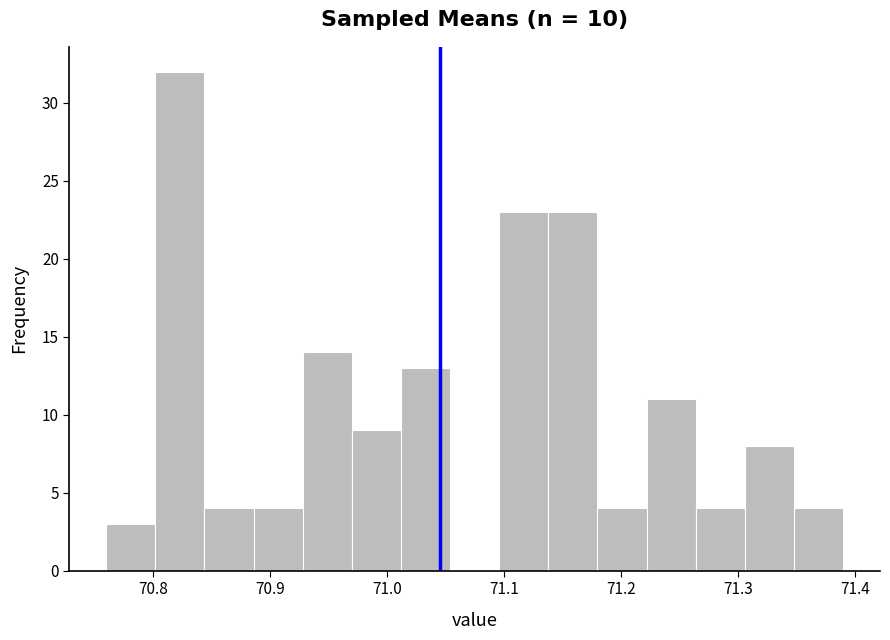

Which range on the x-axis has the tallest bar?

70.802 to 70.844